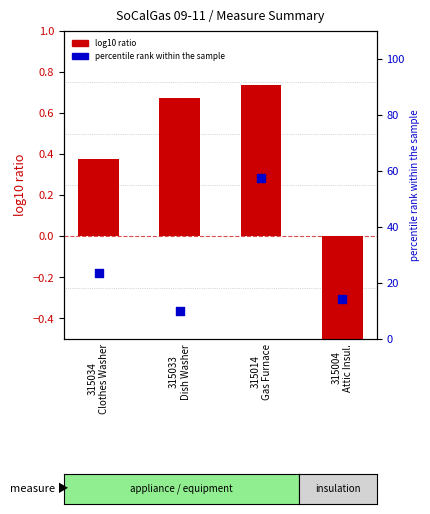

Which series has the largest total across all categories?

percentile rank within the sample